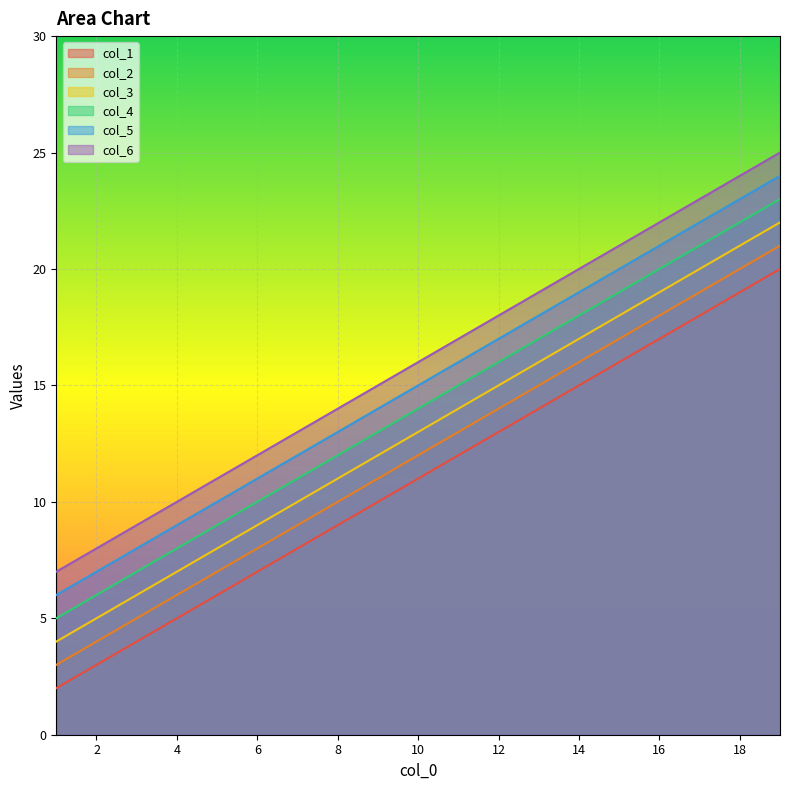

What value does the col_4 series have at 14, to the nearest 5?

20